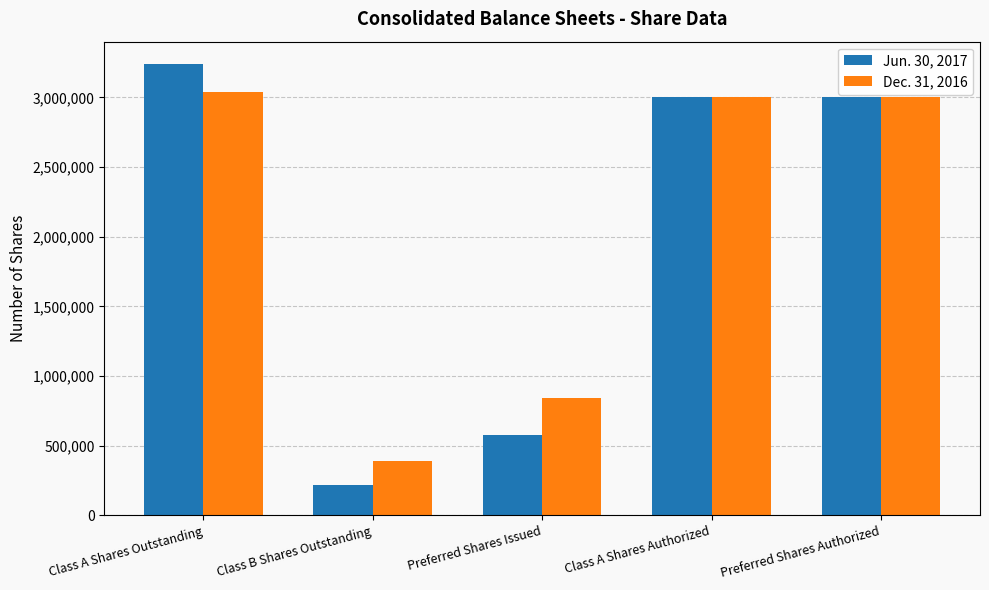

What is the highest value of the Dec. 31, 2016 series?

3035922